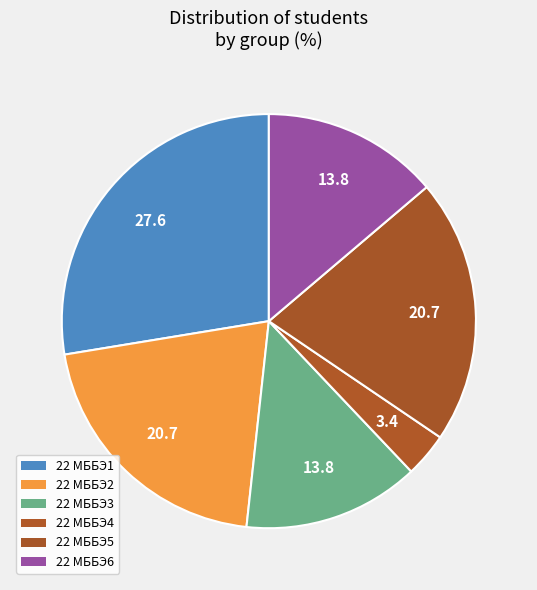

Count the number of slices in the pie.

6